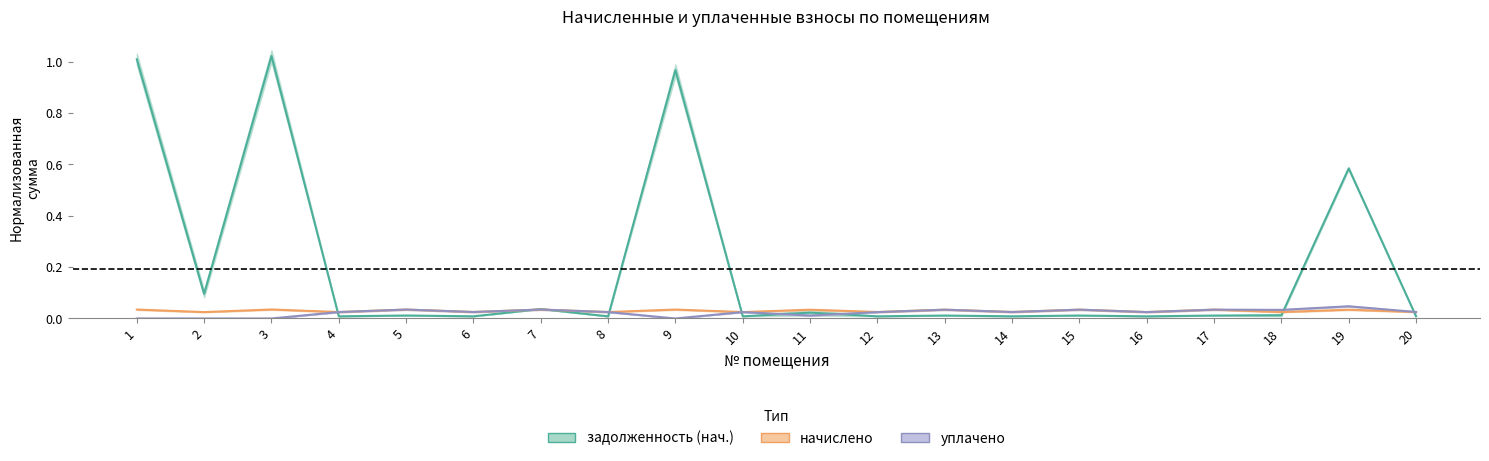

List the labels in order of задолженность (нач.) value, largest first.

3, 1, 9, 19, 2, 7, 11, 18, 5, 15, 13, 17, 6, 14, 12, 20, 4, 8, 16, 10